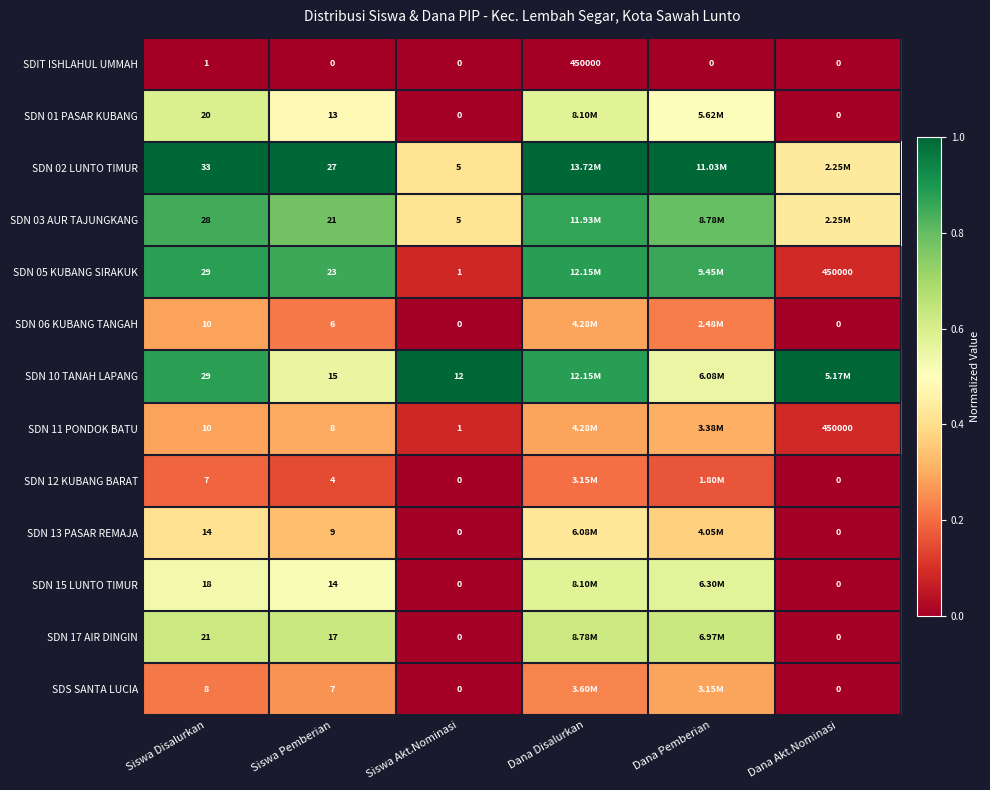

Where is SDIT ISHLAHUL UMMAH nearest to the value 225000?

Siswa Disalurkan